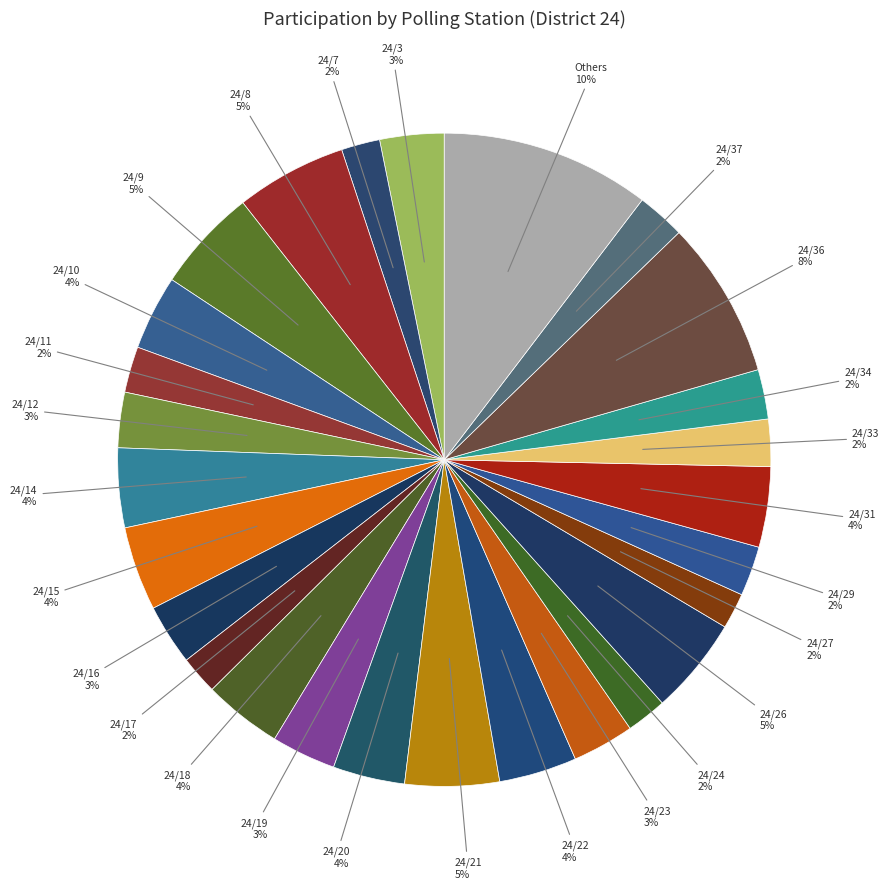

Is the sum of 24/19 and 24/27 greater than half?

No